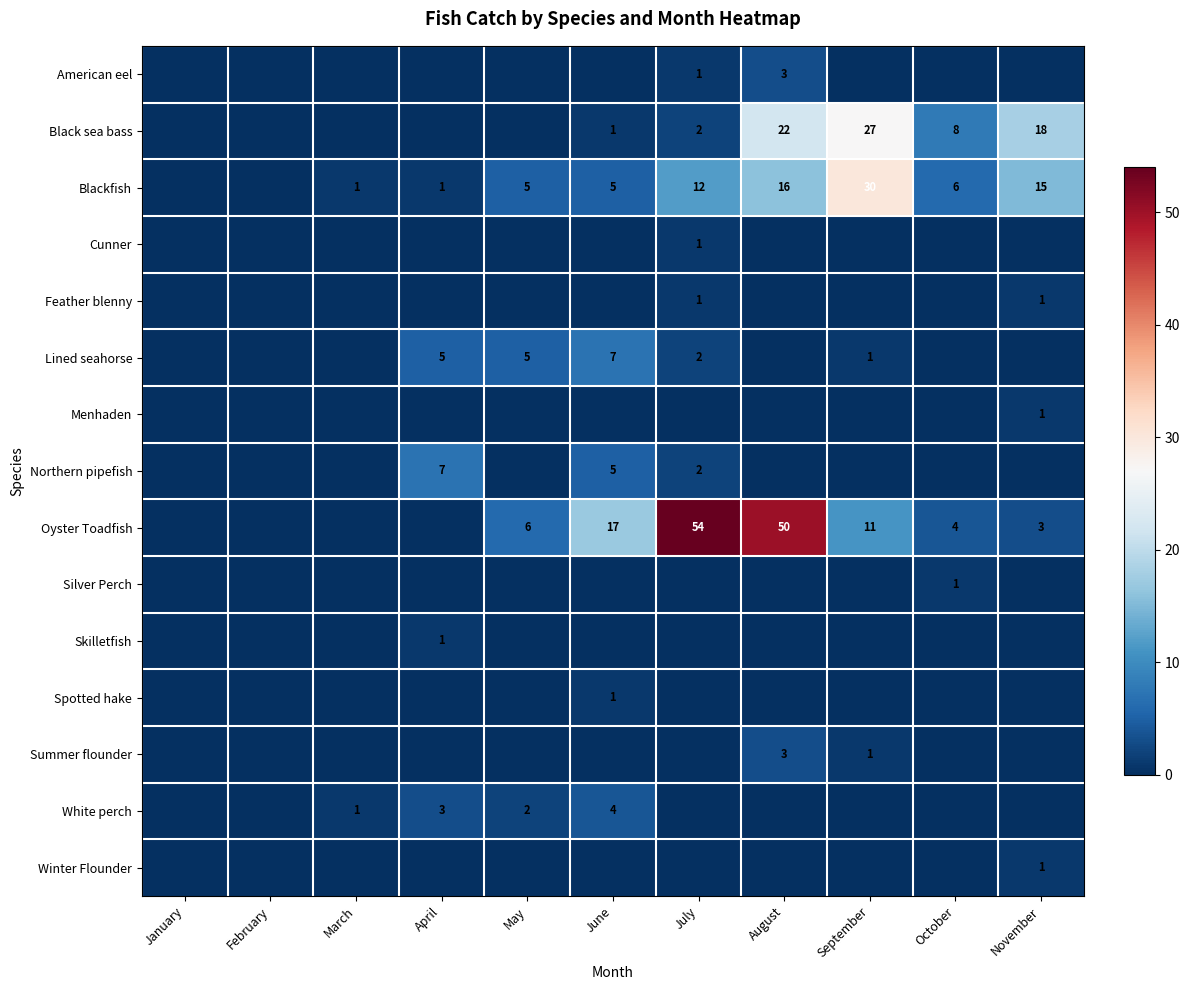

What is the total value across all series at July?

75